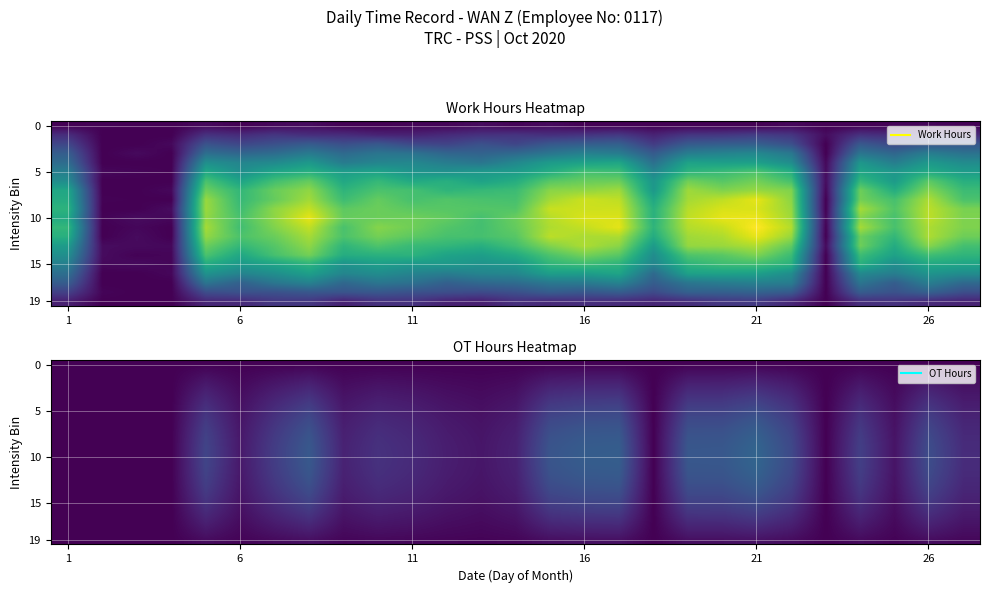

At which category is the sum across all series the highest?

21